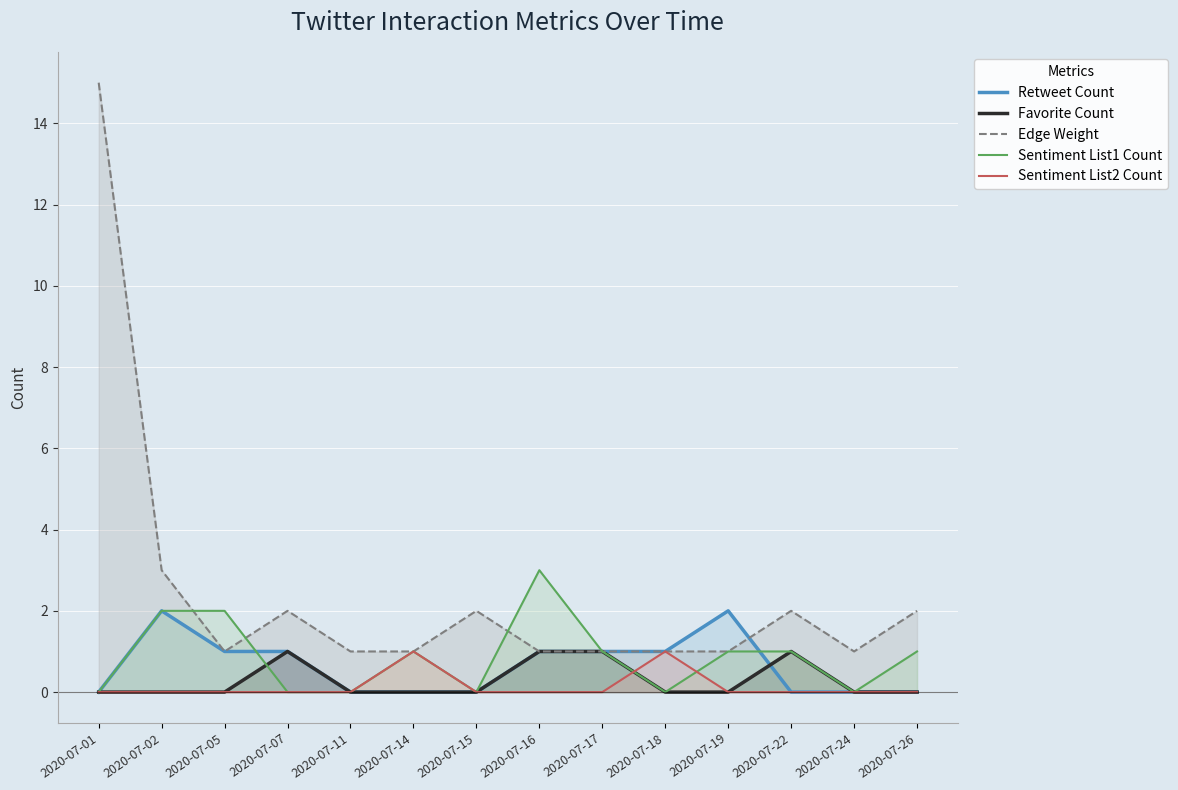

Reading right to left, list all the values displayed in this chart.

Retweet Count: 2020-07-26=0	2020-07-24=0	2020-07-22=0	2020-07-19=2	2020-07-18=1	2020-07-17=1	2020-07-16=1	2020-07-15=0	2020-07-14=0	2020-07-11=0	2020-07-07=1	2020-07-05=1	2020-07-02=2	2020-07-01=0
Favorite Count: 2020-07-26=0	2020-07-24=0	2020-07-22=1	2020-07-19=0	2020-07-18=0	2020-07-17=1	2020-07-16=1	2020-07-15=0	2020-07-14=0	2020-07-11=0	2020-07-07=1	2020-07-05=0	2020-07-02=0	2020-07-01=0
Edge Weight: 2020-07-26=2	2020-07-24=1	2020-07-22=2	2020-07-19=1	2020-07-18=1	2020-07-17=1	2020-07-16=1	2020-07-15=2	2020-07-14=1	2020-07-11=1	2020-07-07=2	2020-07-05=1	2020-07-02=3	2020-07-01=15
Sentiment List1 Count: 2020-07-26=1	2020-07-24=0	2020-07-22=1	2020-07-19=1	2020-07-18=0	2020-07-17=1	2020-07-16=3	2020-07-15=0	2020-07-14=1	2020-07-11=0	2020-07-07=0	2020-07-05=2	2020-07-02=2	2020-07-01=0
Sentiment List2 Count: 2020-07-26=0	2020-07-24=0	2020-07-22=0	2020-07-19=0	2020-07-18=1	2020-07-17=0	2020-07-16=0	2020-07-15=0	2020-07-14=1	2020-07-11=0	2020-07-07=0	2020-07-05=0	2020-07-02=0	2020-07-01=0